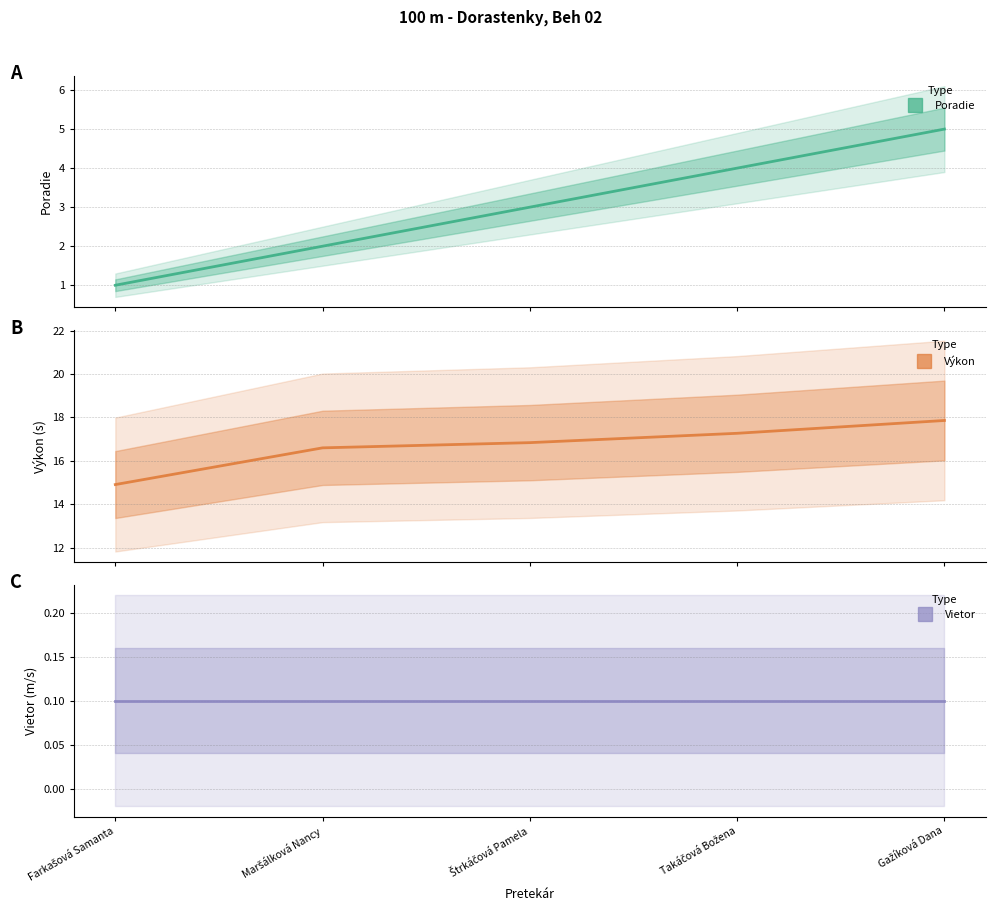

How many Poradie values are between 2 and 4?

3